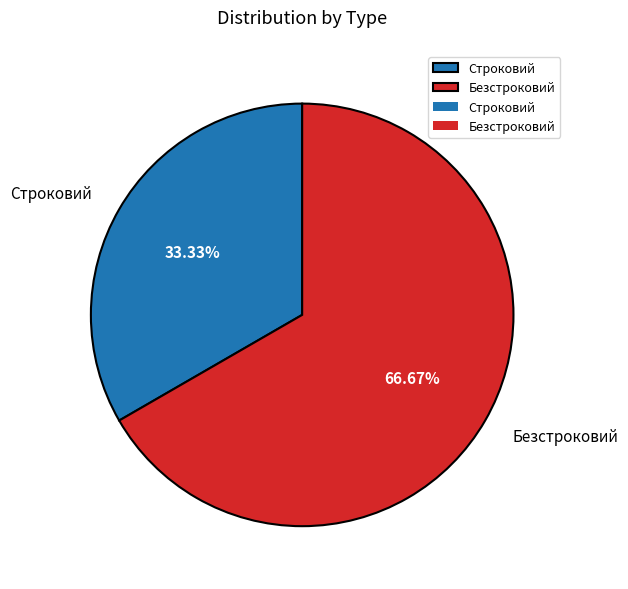

Which category has the smallest portion of the pie?

Строковий